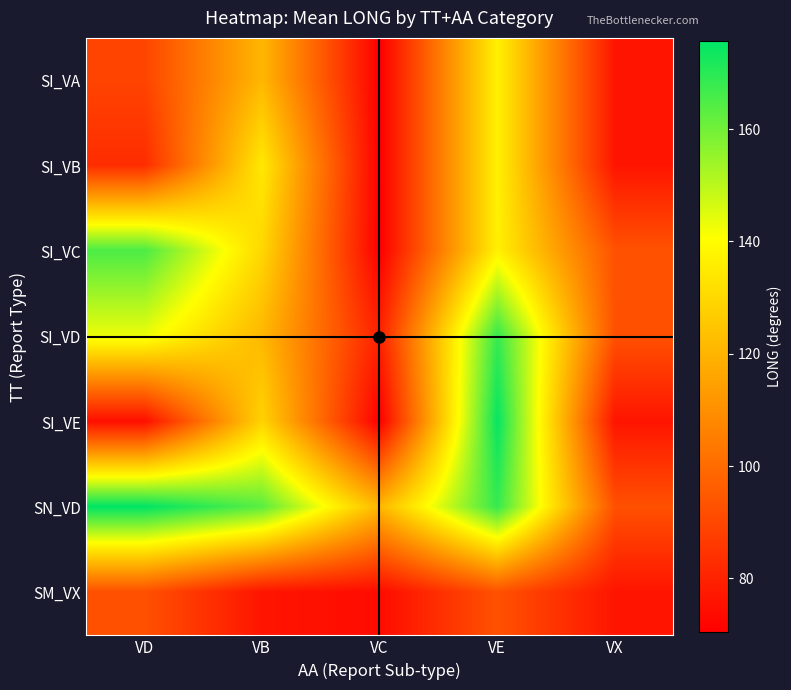

What is the total value across all series at VD?

823.4